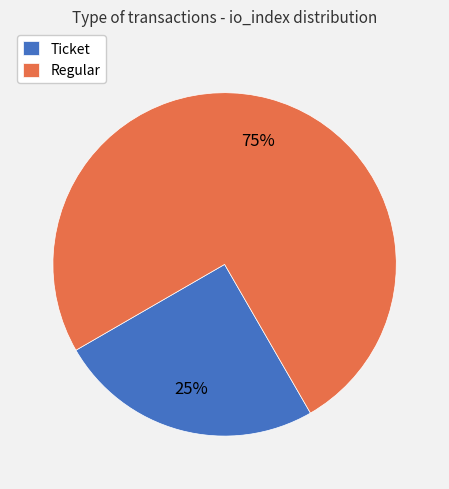

Do Ticket and Regular together represent more than half of the pie?

Yes